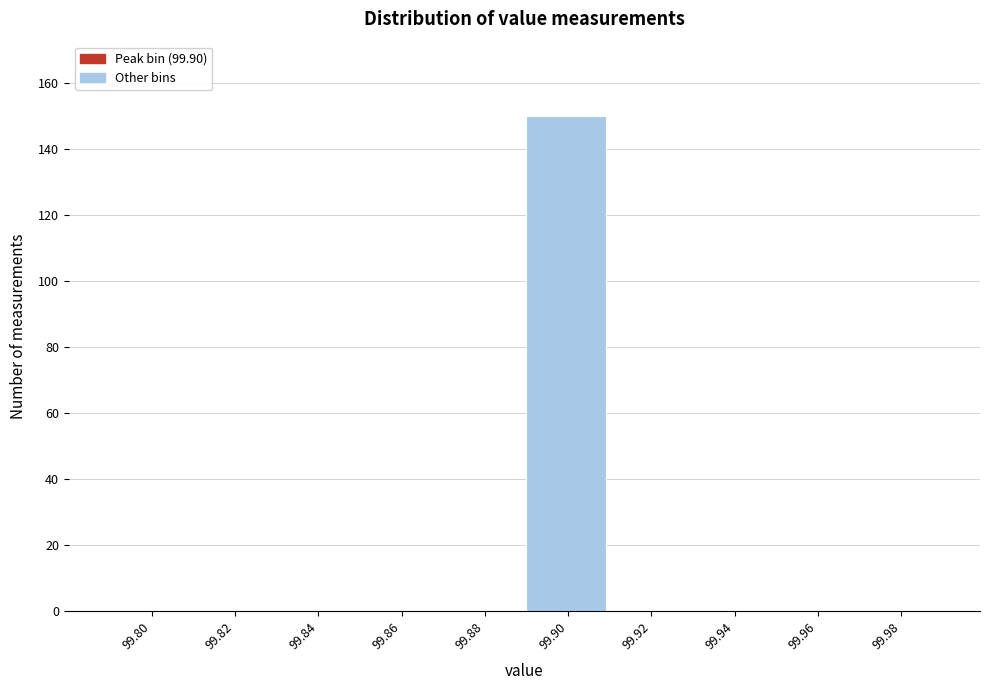

Reading left to right, extract all data points from this chart.

99.80=0	99.82=0	99.84=0	99.86=0	99.88=0	99.90=150	99.92=0	99.94=0	99.96=0	99.98=0